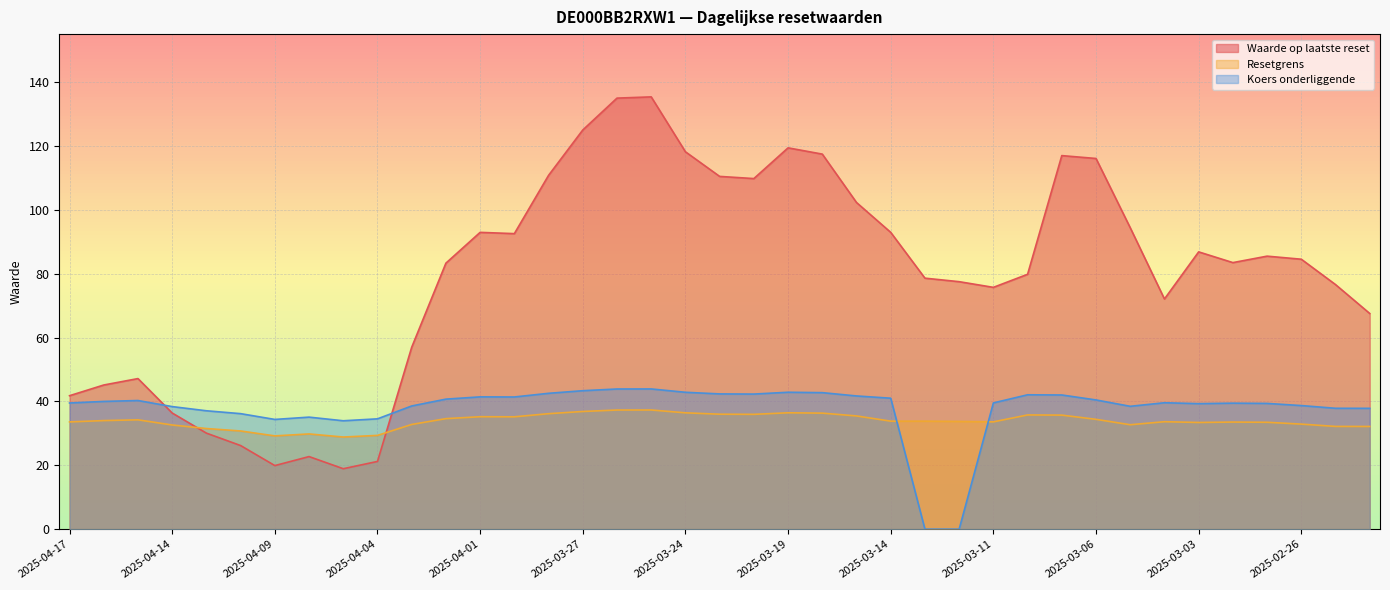

Where is the first local maximum for Waarde op laatste reset?

2025-04-15